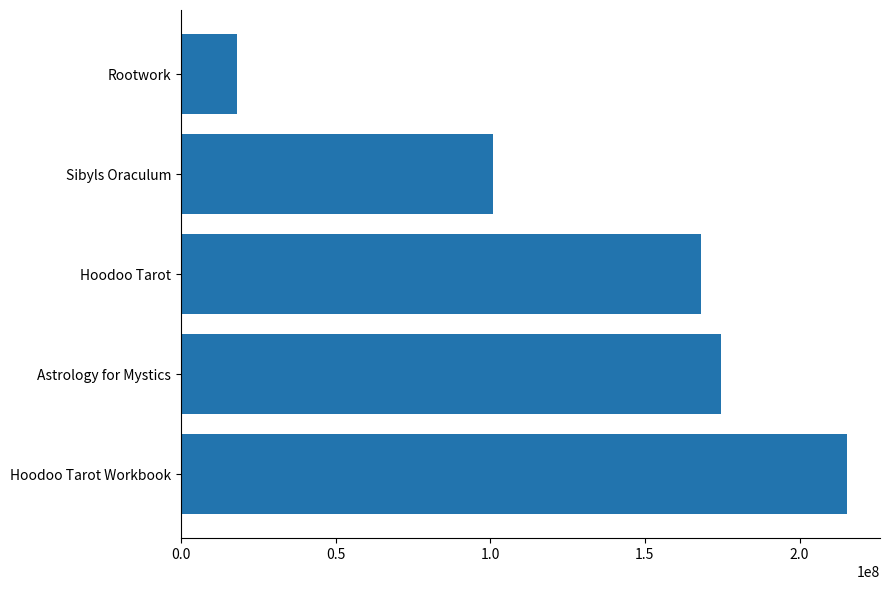

Which category has the lowest value across all series?

Rootwork